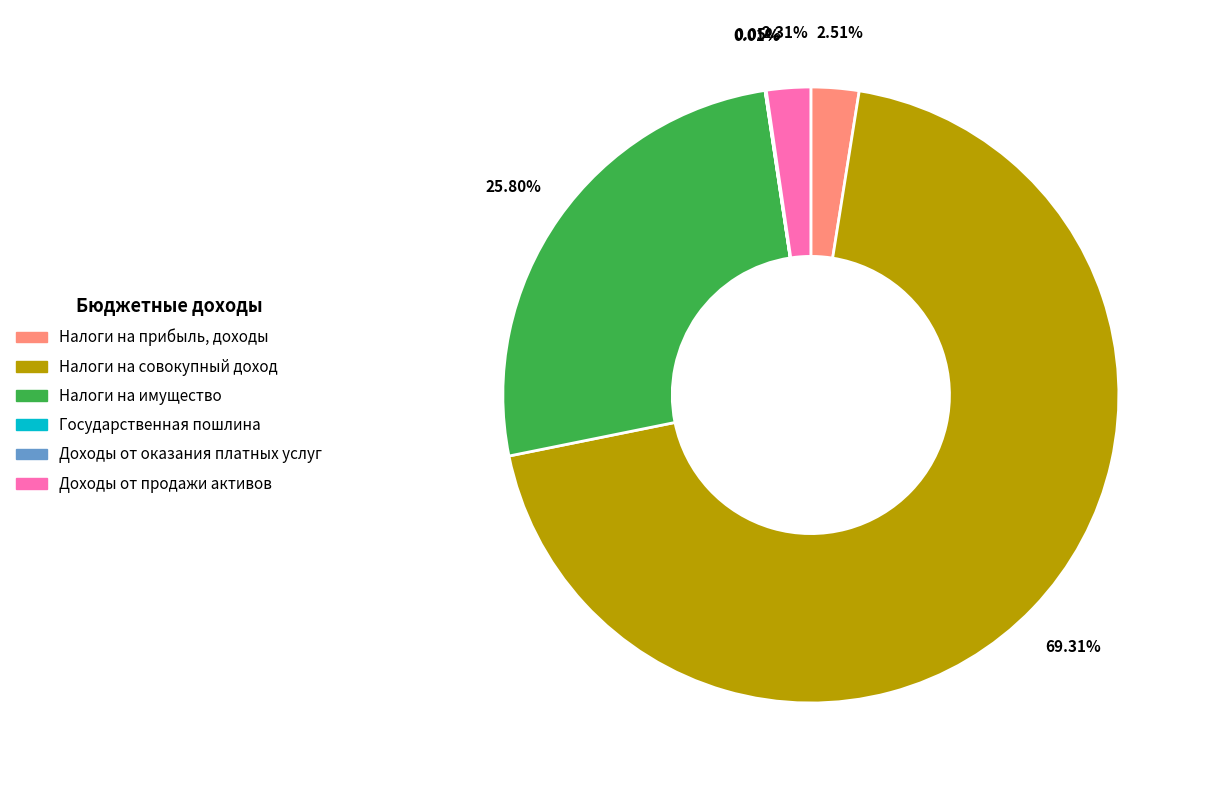

Does any single category account for the majority?

Yes